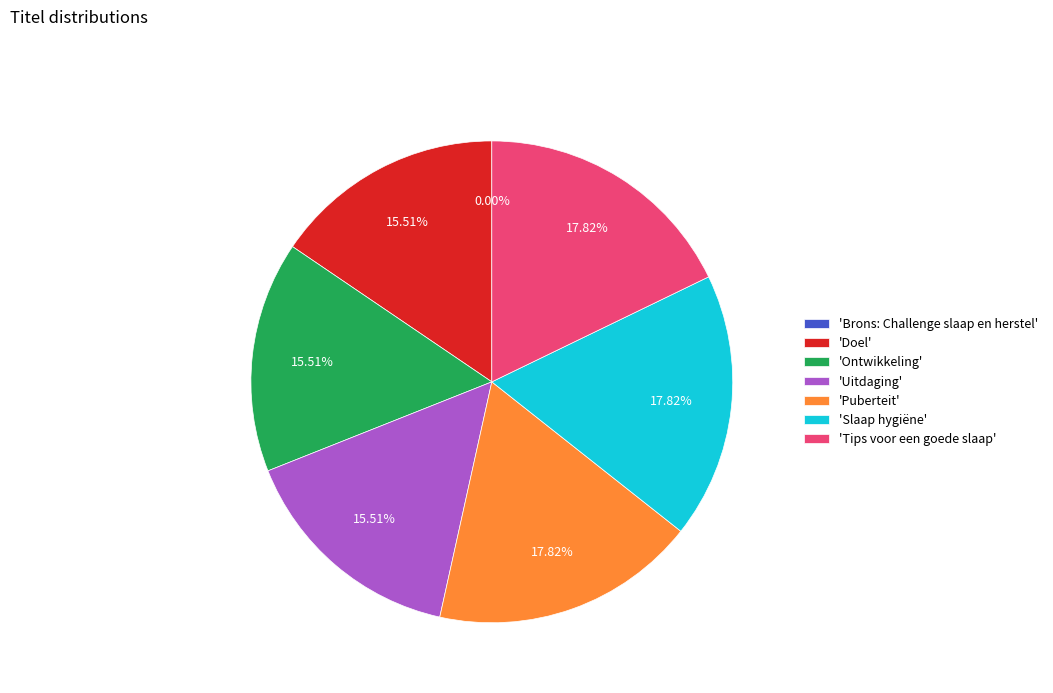

Combined, do 'Uitdaging' and 'Ontwikkeling' account for over 50%?

No